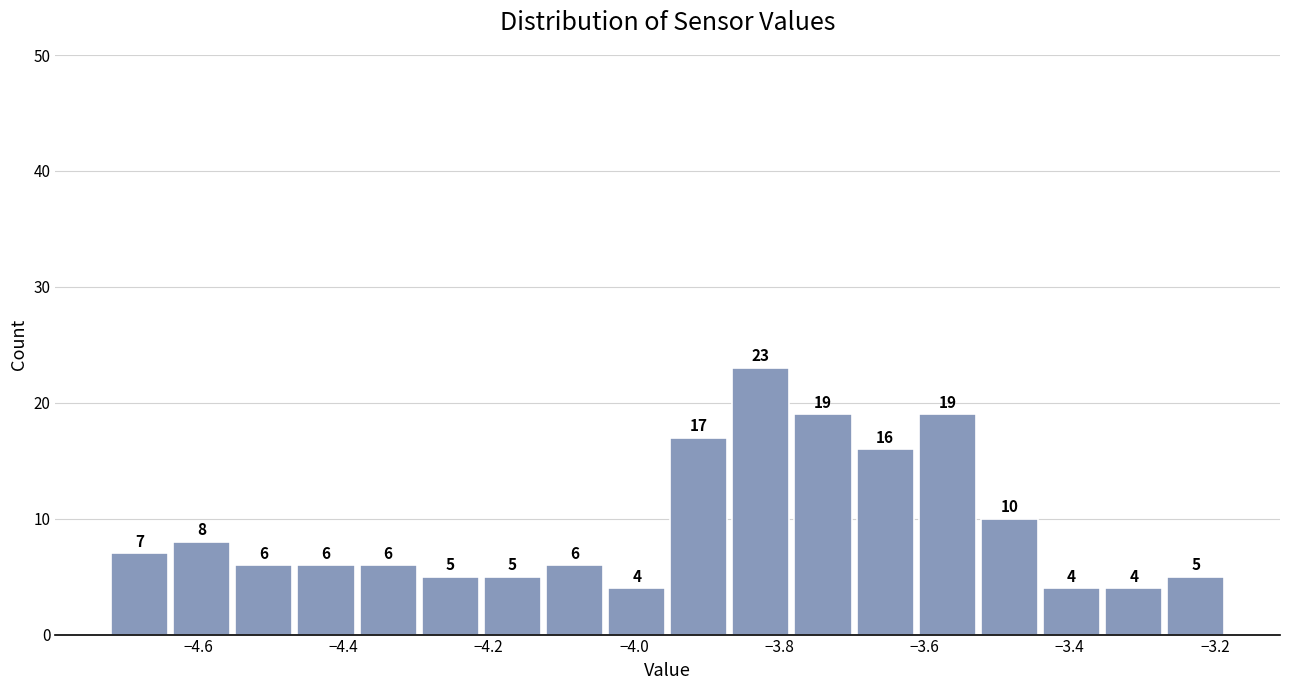

What is the height of the bar covering -4.04 to -3.94 on the x-axis? The bar edges are not printed on the chart, so give them approximately, as read against the axis.

4